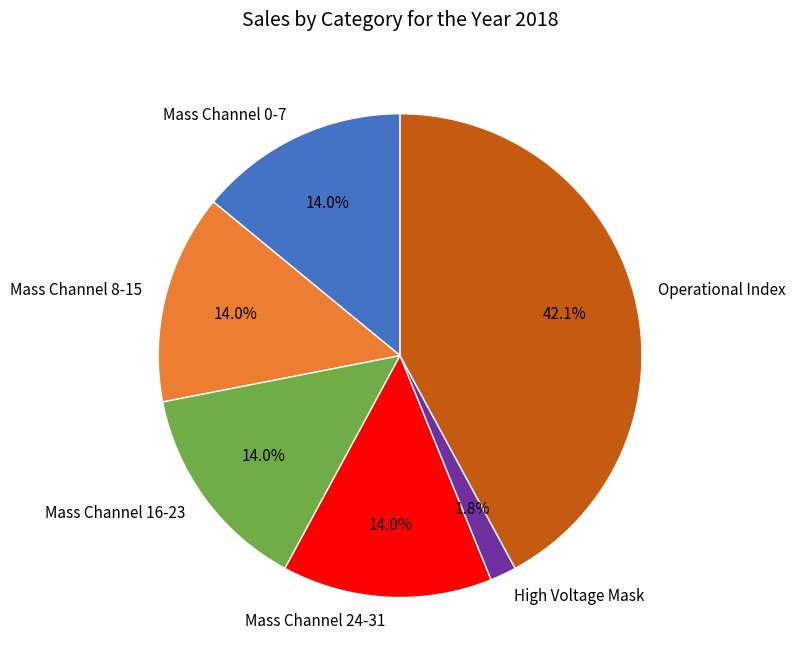

Which category has the biggest portion of the pie?

Operational Index